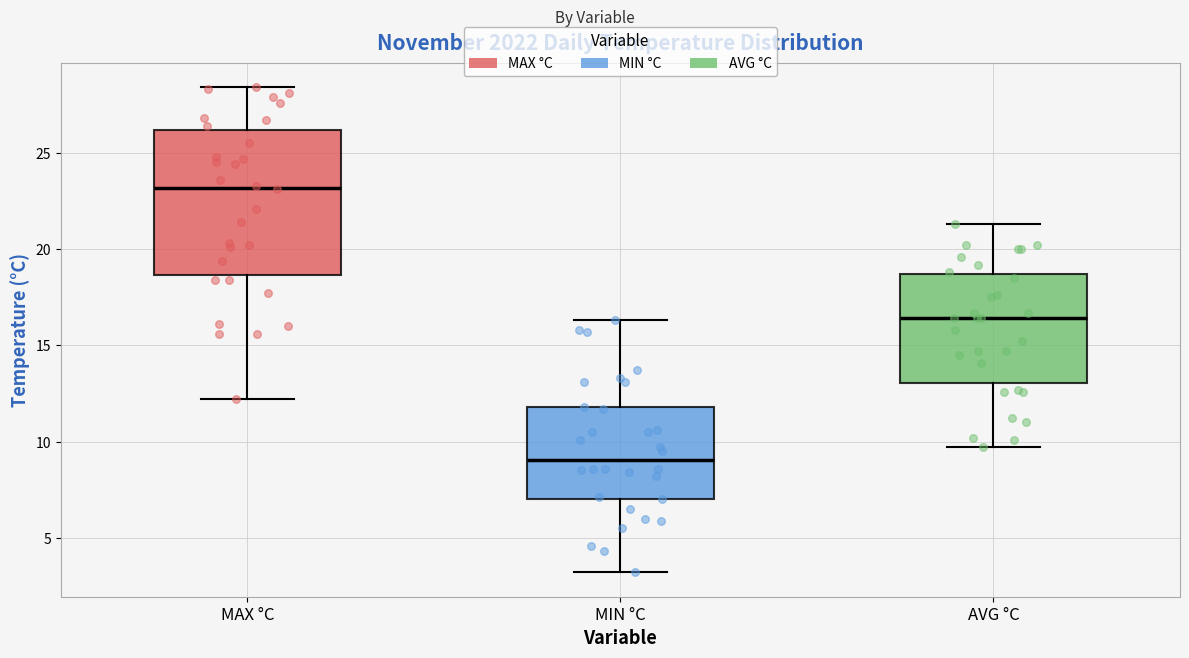

Where does the upper whisker of the box for MAX °C end on the y-axis? The values are not printed on the chart, so give them approximately, as read against the axis.

28.5